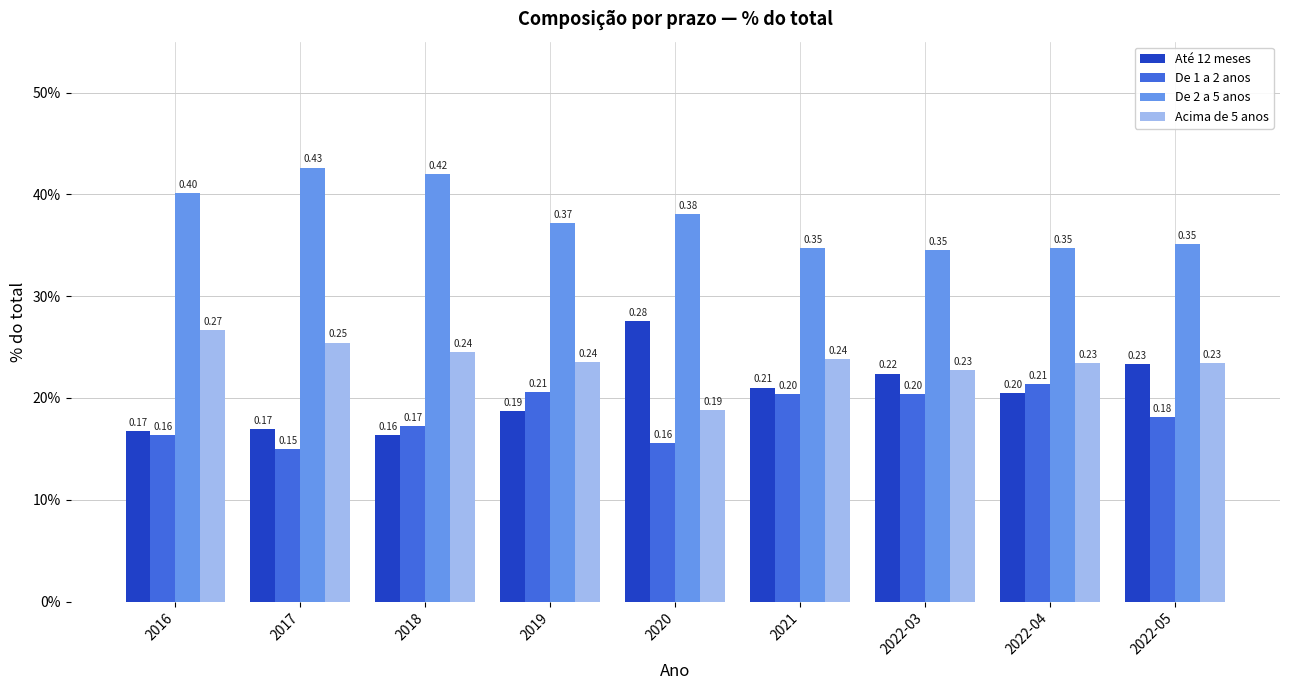

What are all the series names shown in the legend?

Até 12 meses, De 1 a 2 anos, De 2 a 5 anos, Acima de 5 anos